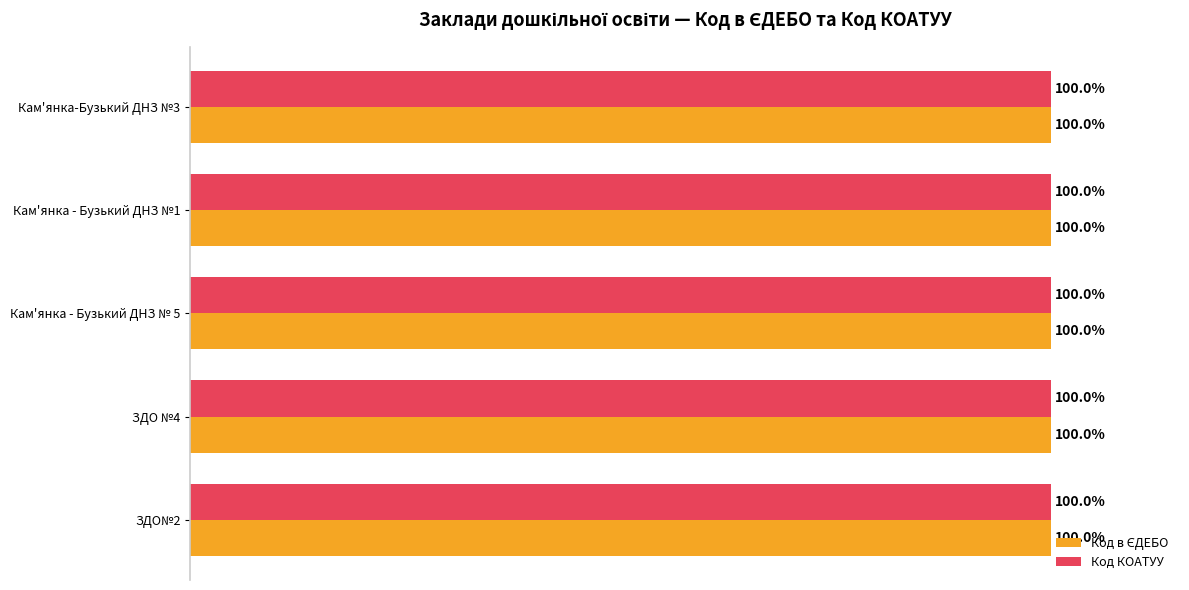

Which series has the largest total across all categories?

Код в ЄДЕБО